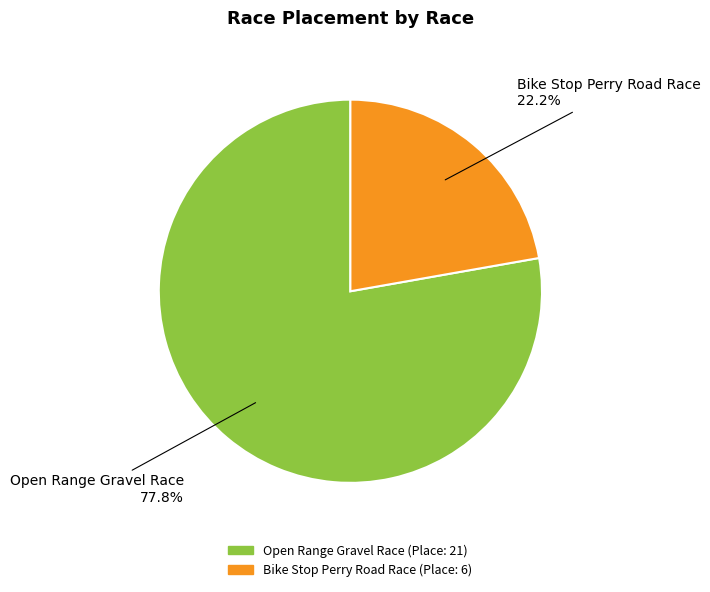

To the nearest percent, what is the difference between the largest and smallest slice percentages?

56%